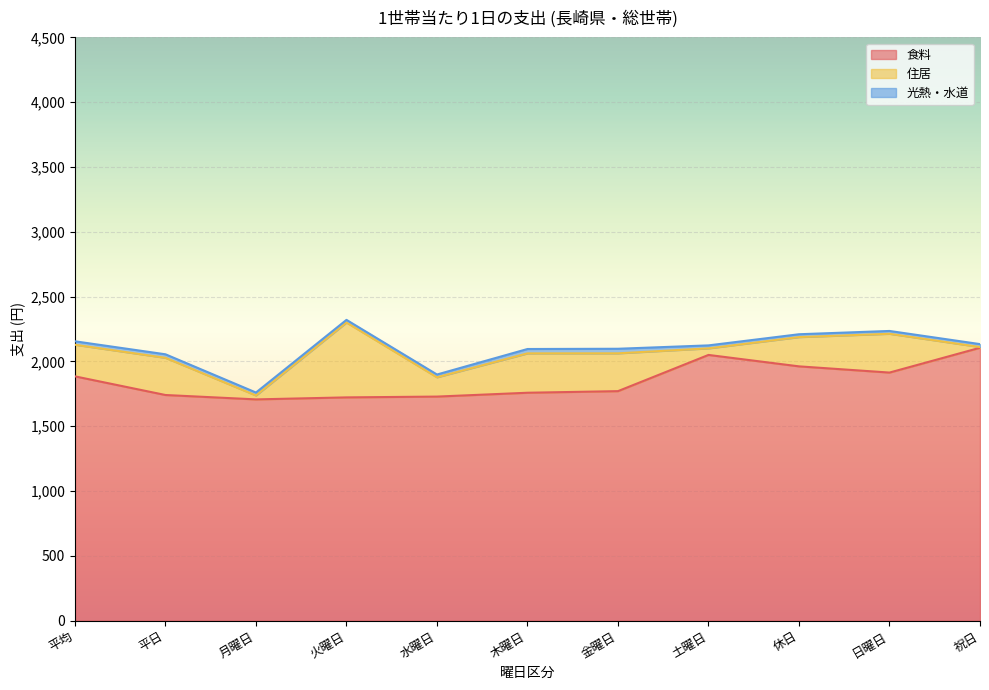

Reading left to right, transcribe all the data shown in this chart.

食料: 平均=1885.1	平日=1741.2	月曜日=1707.3	火曜日=1722.8	水曜日=1729.0	木曜日=1758.6	金曜日=1771.0	土曜日=2050.3	休日=1962.2	日曜日=1914.3	祝日=2105.7
住居: 平均=244.0	平日=286.9	月曜日=30.3	火曜日=577.7	水曜日=148.9	木曜日=303.7	金曜日=291.7	土曜日=50.7	休日=225.7	日曜日=299.2	祝日=5.6
光熱・水道: 平均=26.5	平日=27.2	月曜日=22.7	火曜日=20.3	水曜日=21.4	木曜日=33.7	金曜日=35.2	土曜日=23.0	休日=22.0	日曜日=21.8	祝日=22.6